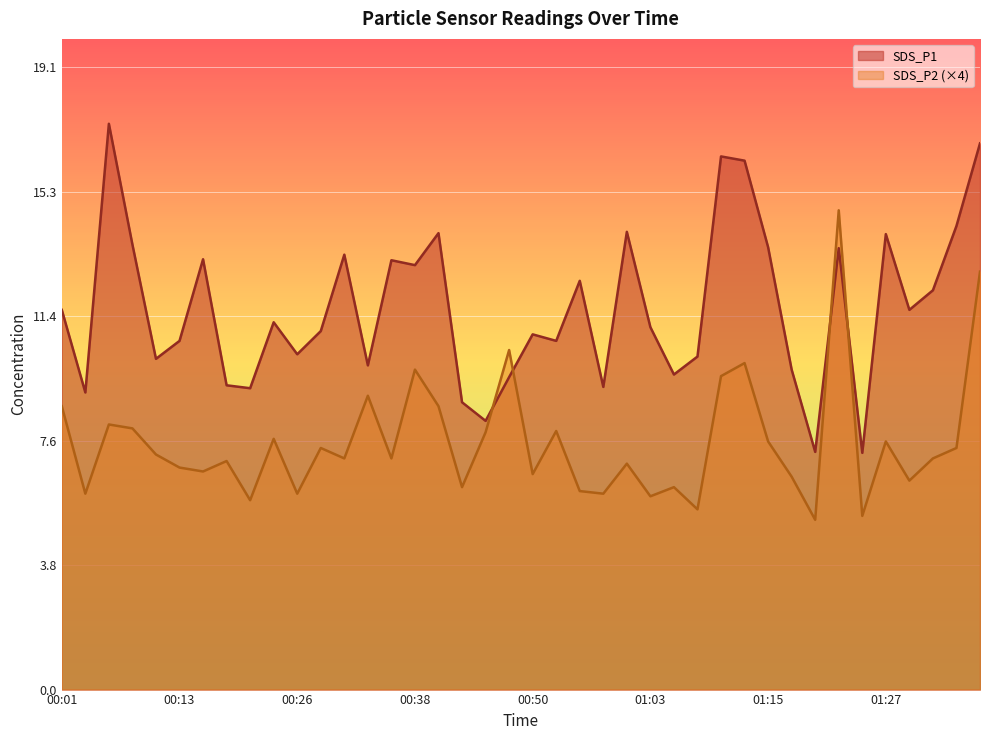

What is the label of the 7th point from the right?

01:22